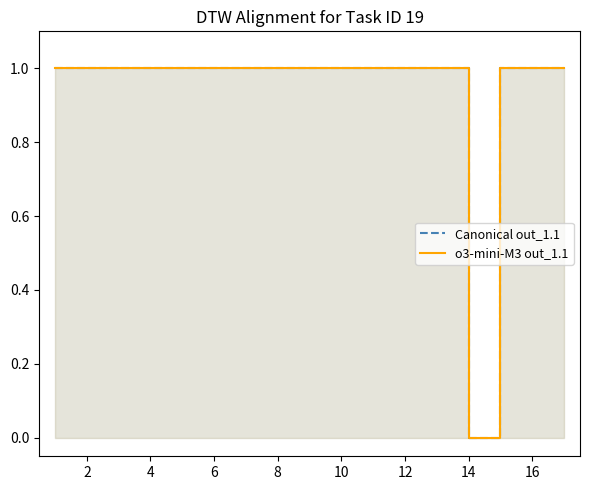

True or false: o3-mini-M3 out_1.1 has more than 0 interior local peaks.

False